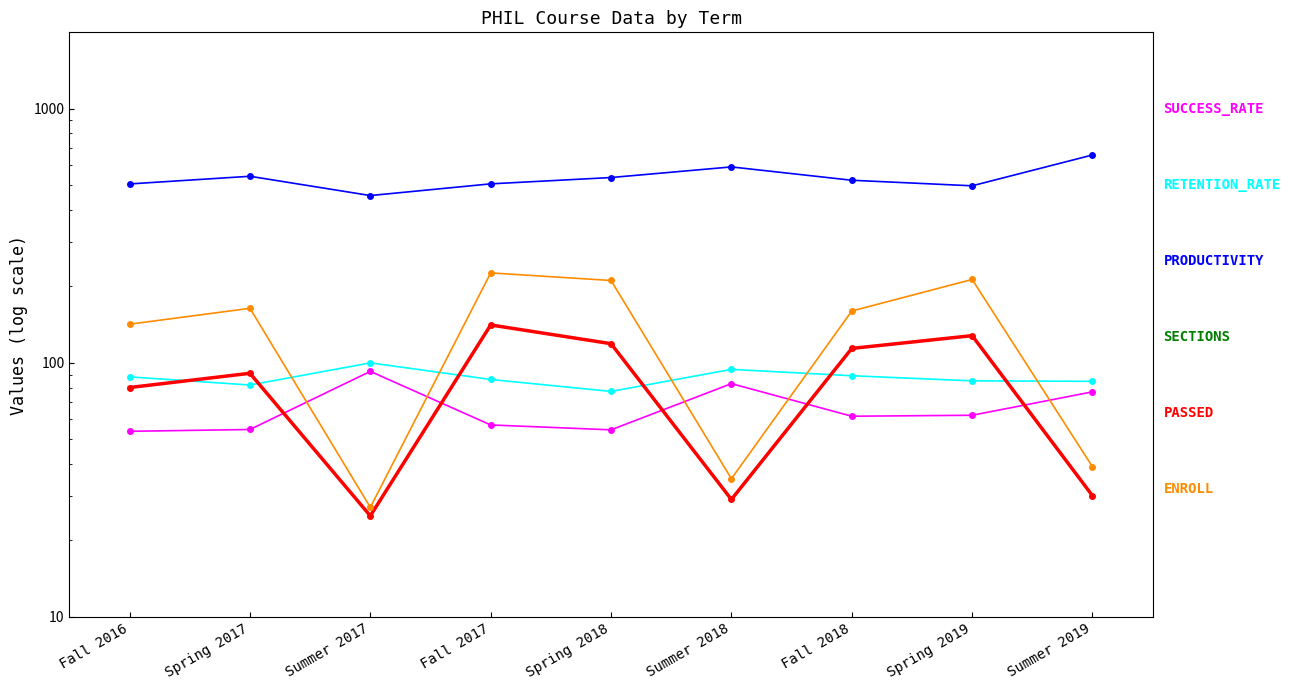

At which category does the chart reach its peak across all series?

Summer 2019